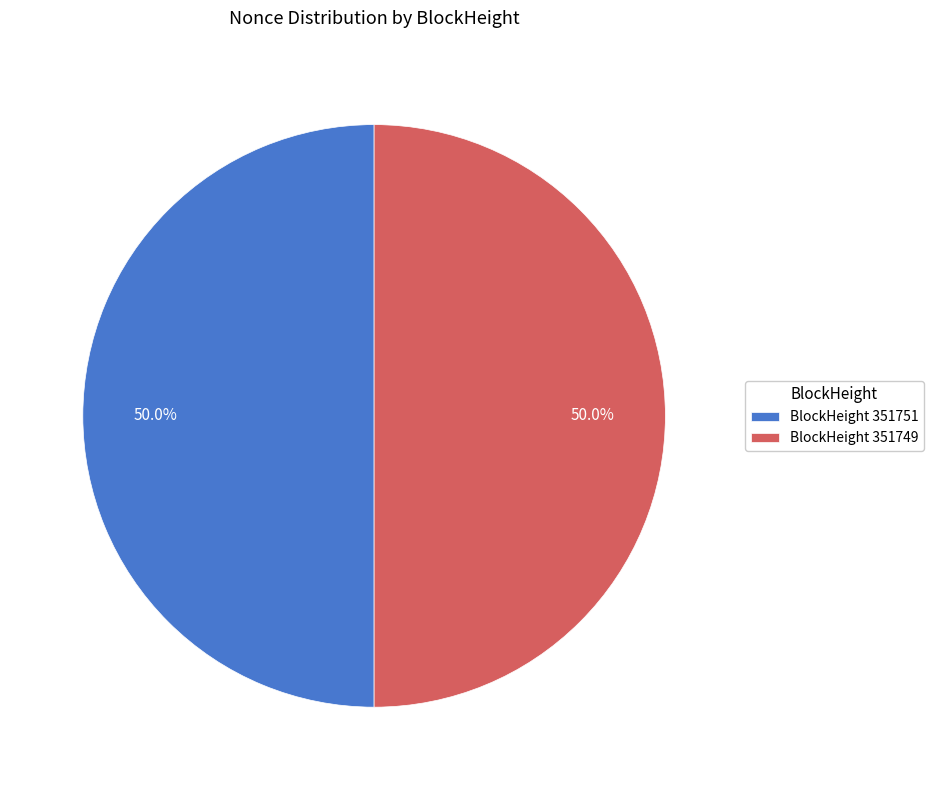

Is the sum of BlockHeight 351751 and BlockHeight 351749 greater than half?

Yes